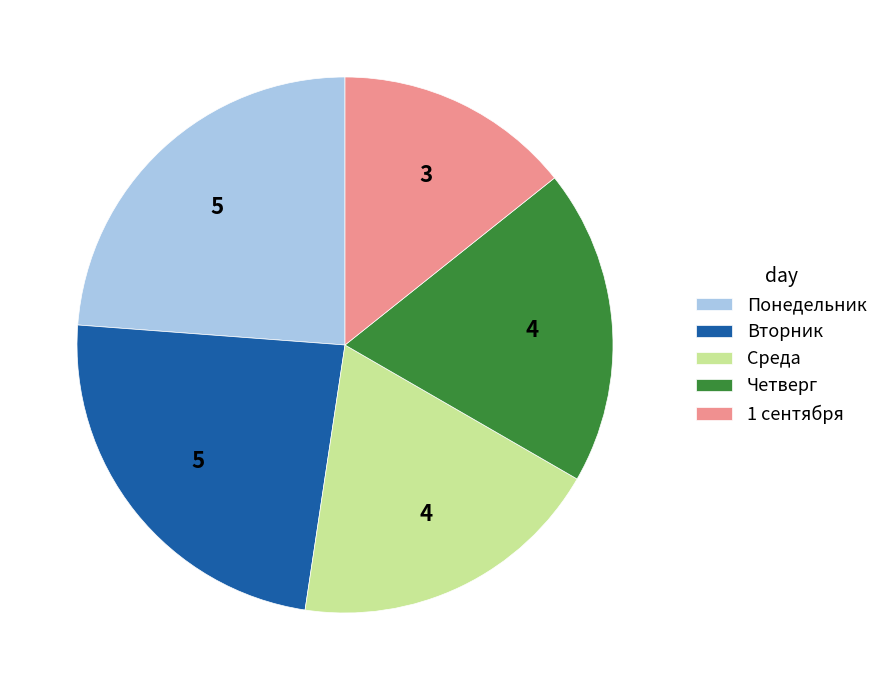

Count the number of slices in the pie.

5